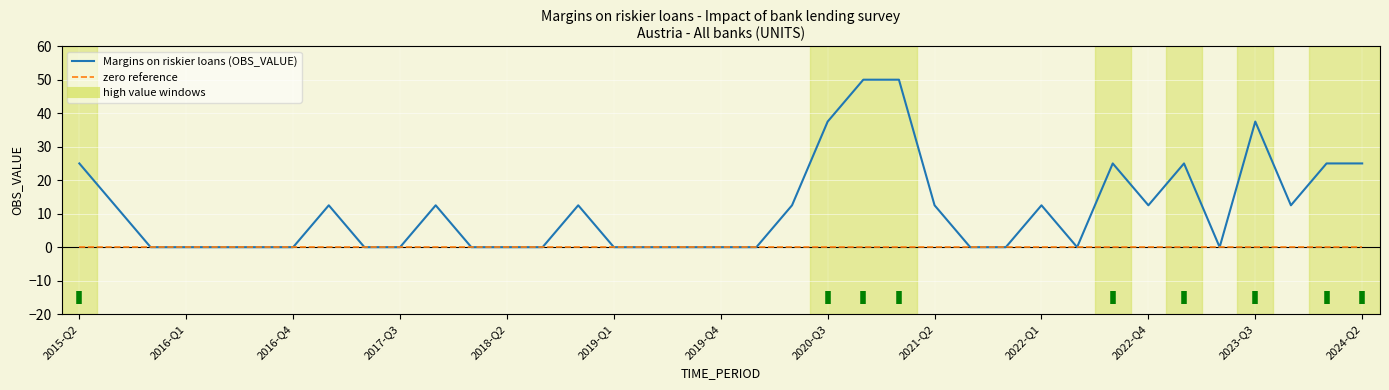

Which series has the largest total across all categories?

Margins on riskier loans (OBS_VALUE)